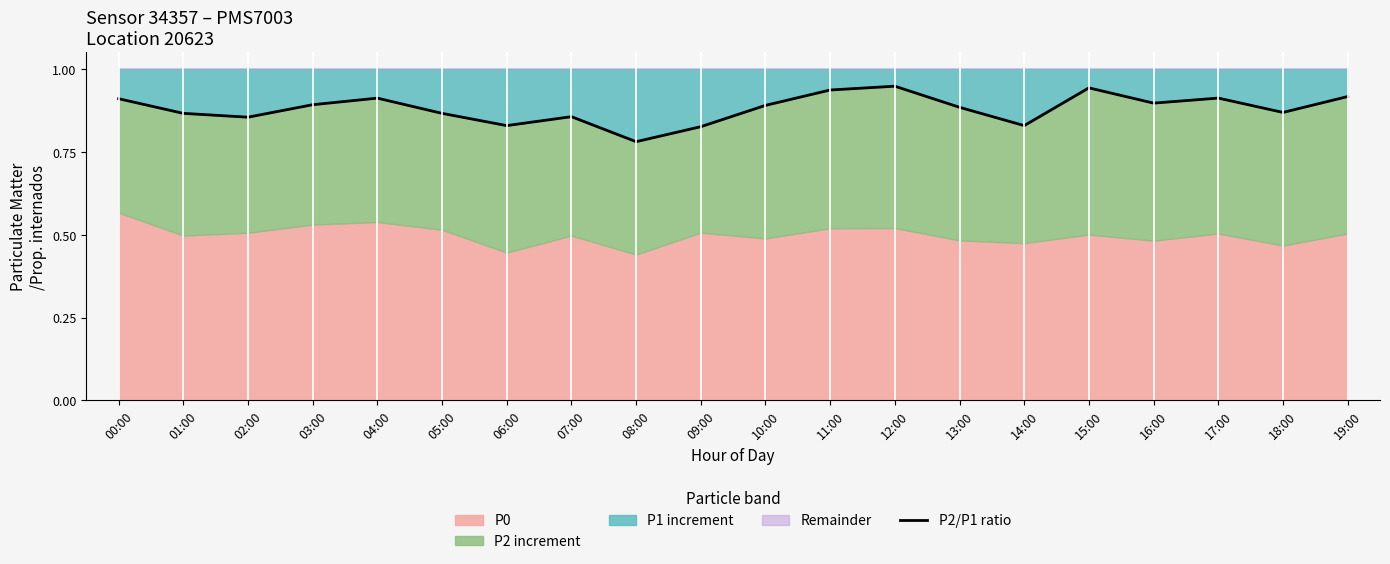

Is it true that the value at 08:00 is 0.4?

False